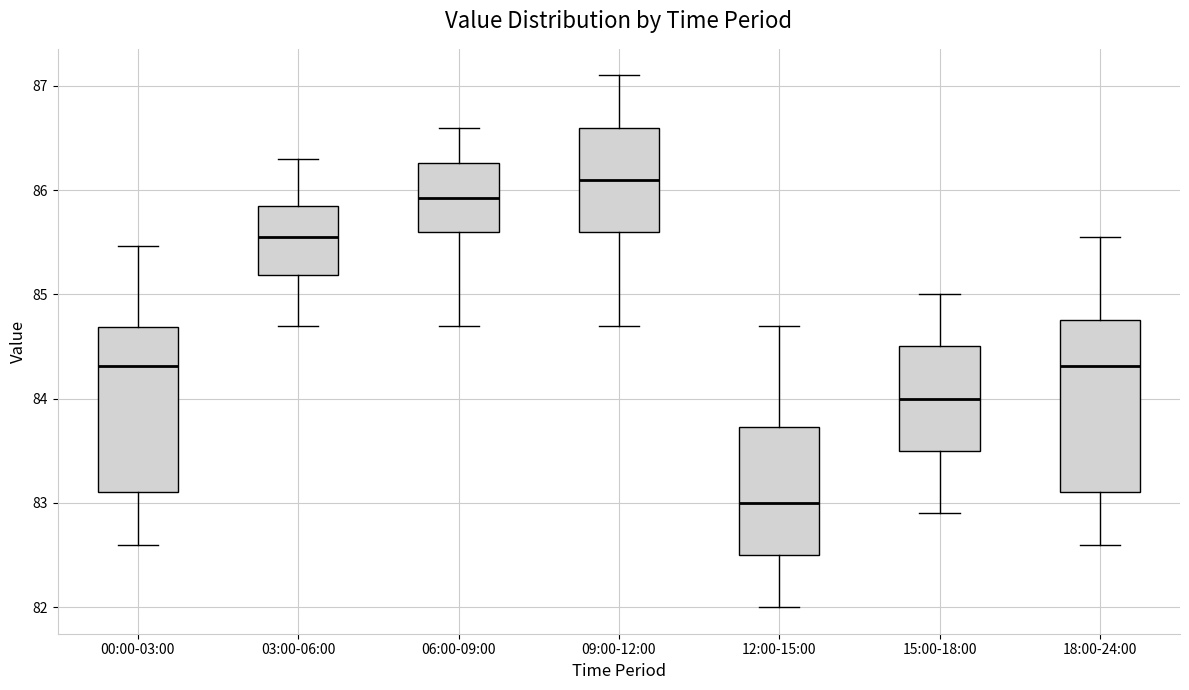

Where does the upper whisker of the box for 09:00-12:00 end on the y-axis? The values are not printed on the chart, so give them approximately, as read against the axis.

87.1